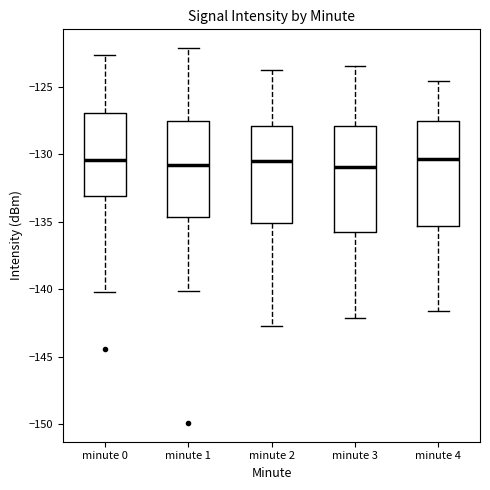

Reading left to right, transcribe this box plot: for each box, give where its median line is, the range the box spans, and where its two whiskers end, as read against the y-axis. The values are not printed on the chart, so give them approximately, as read against the axis.

minute 0: median -130.5, box -133.0 to -127.0, whiskers -140.0 to -122.5
minute 1: median -131.0, box -134.5 to -127.5, whiskers -140.0 to -122.0
minute 2: median -130.5, box -135.0 to -128.0, whiskers -142.5 to -124.0
minute 3: median -131.0, box -135.5 to -128.0, whiskers -142.0 to -123.5
minute 4: median -130.5, box -135.5 to -127.5, whiskers -141.5 to -124.5